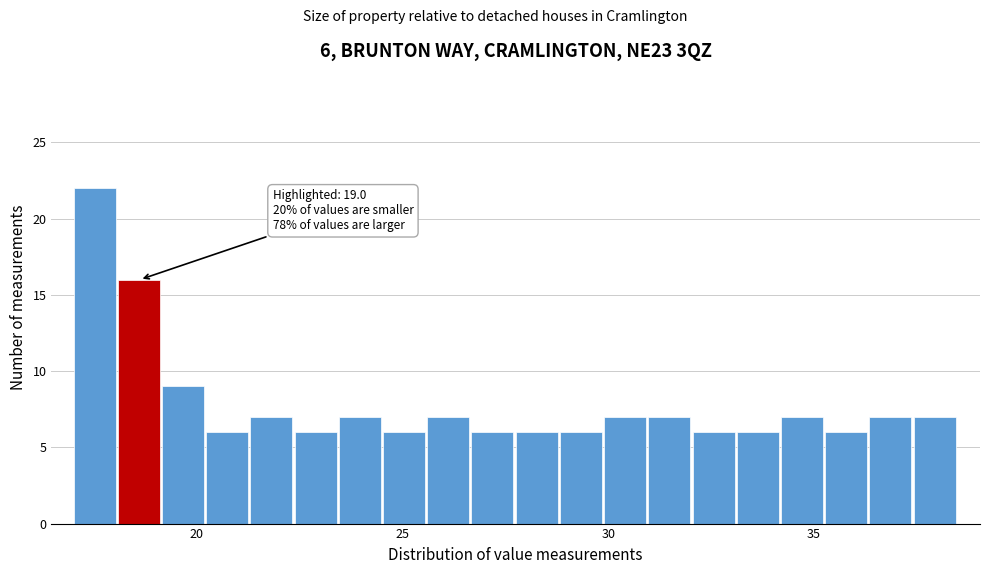

Around what value on the x-axis is the tallest bar? Give the approximate position of its centre, as read against the axis.

17.5